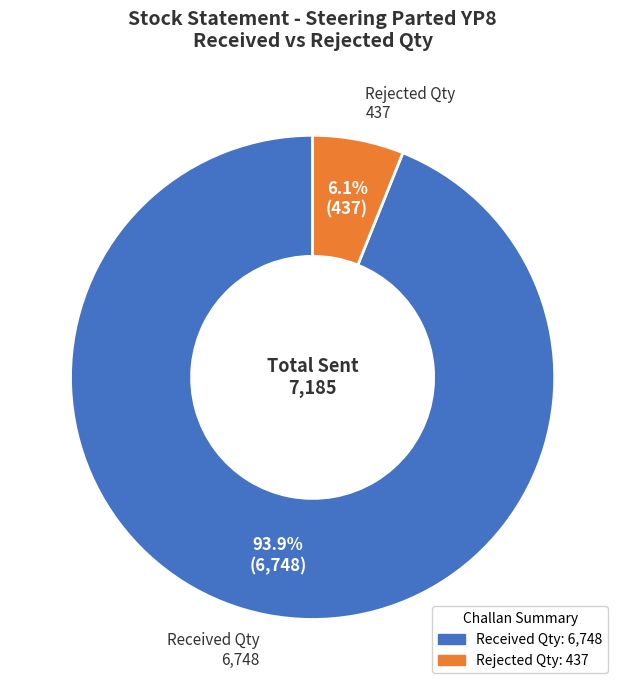

How many slices are in this pie chart?

2